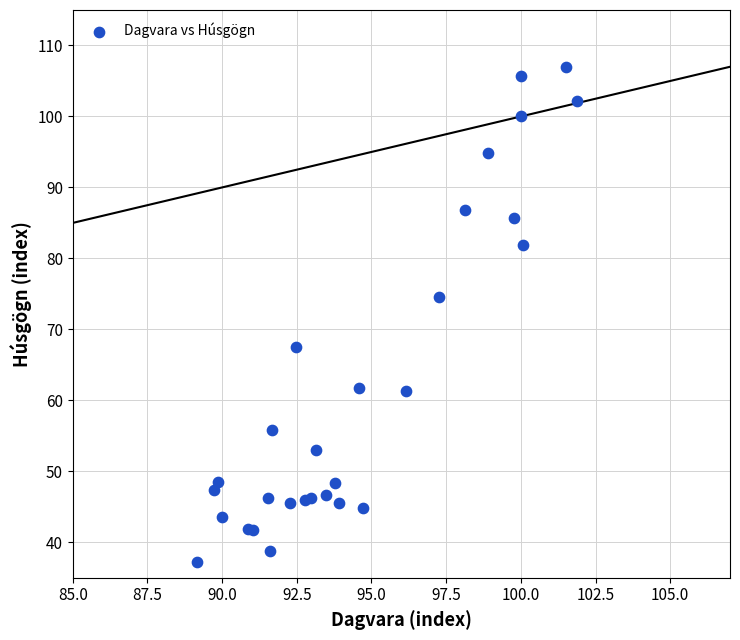

What Y value in the scatter plot is closest to 72?

74.6